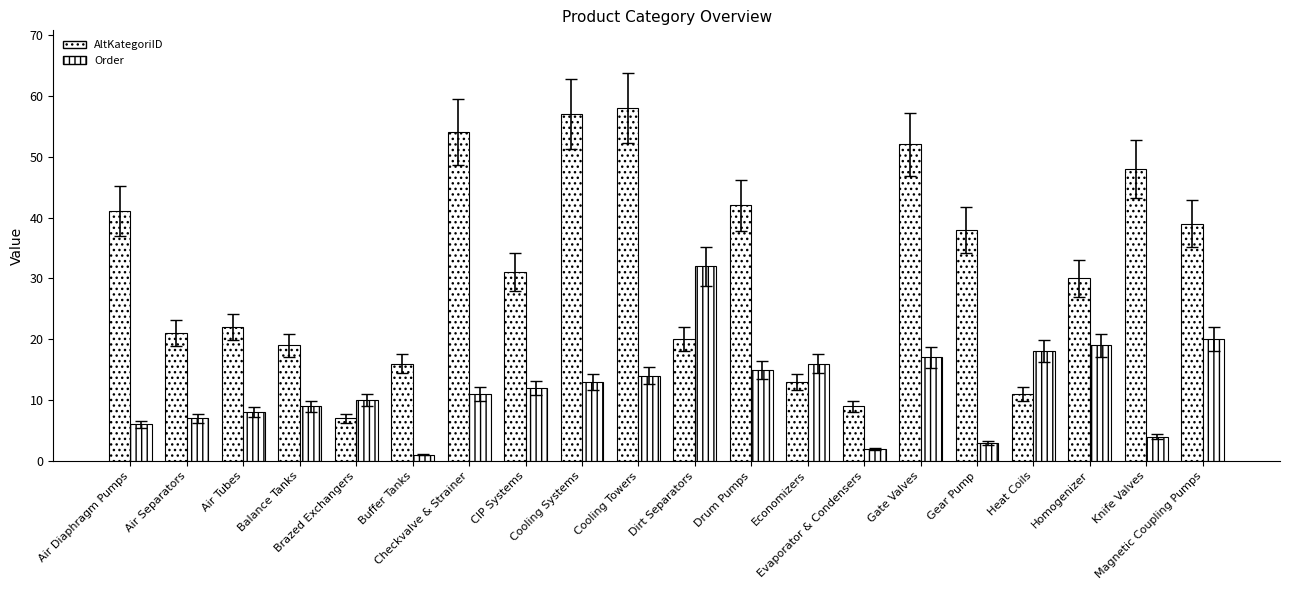

Count the number of data series in this chart.

2